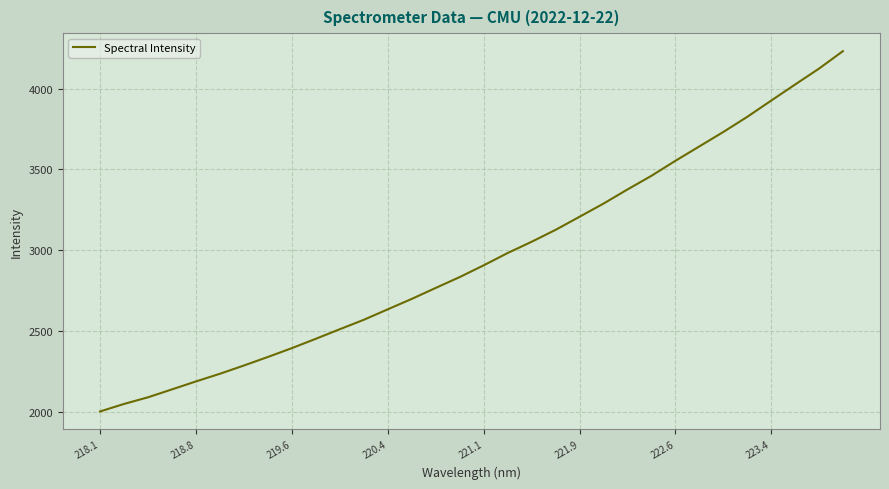

What is the maximum value shown in the chart?

4232.1